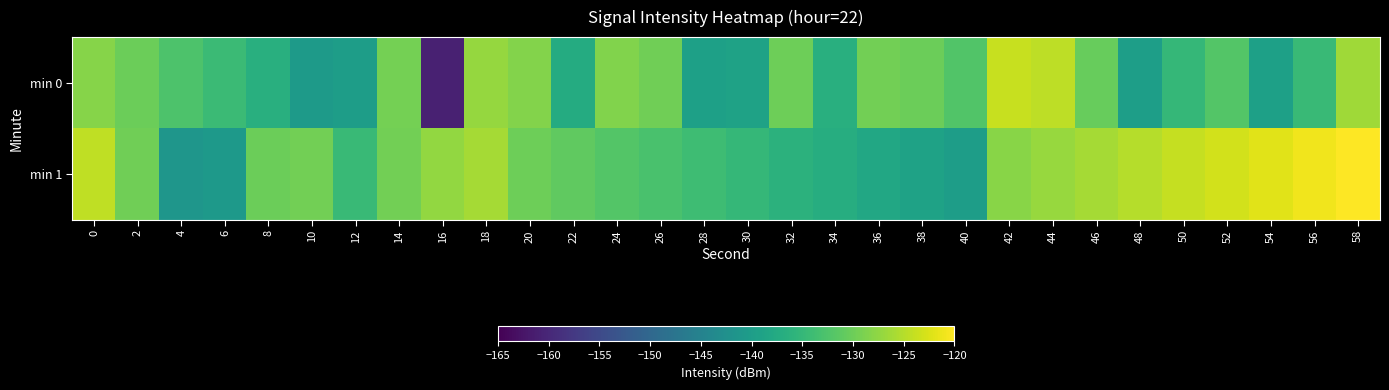

Which has a higher value, 30 or 18?

18